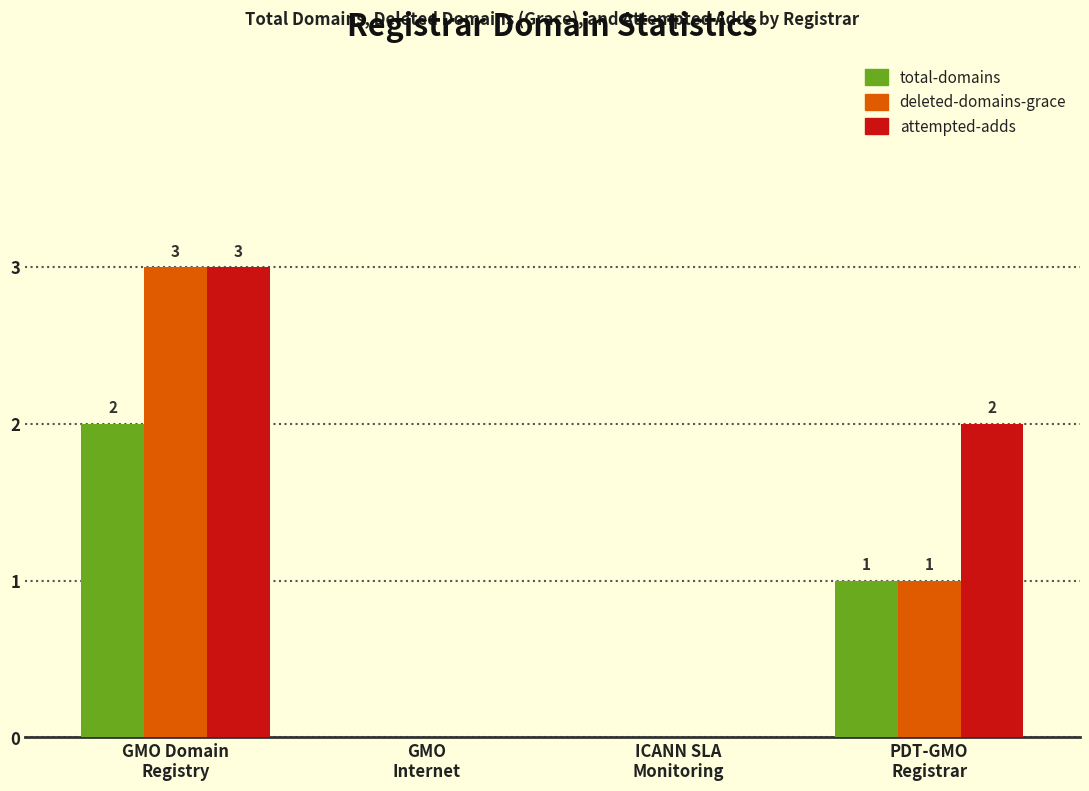

What is the greatest value displayed?

3